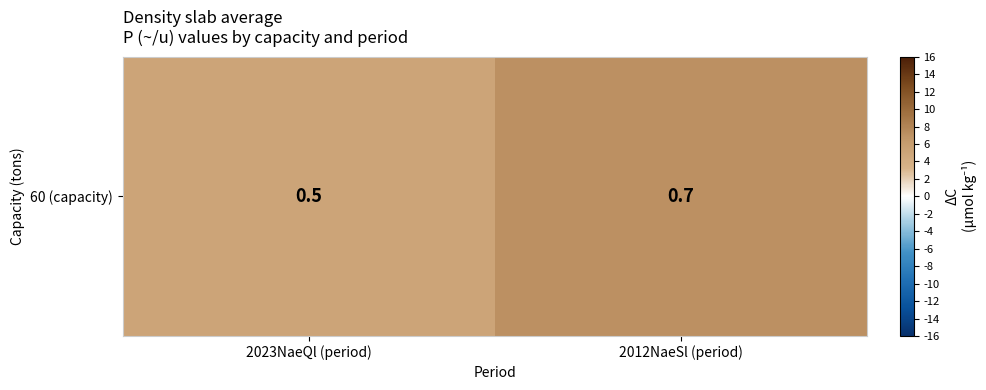

Between 2012NaeSl (period) and 2023NaeQl (period), which is larger?

2012NaeSl (period)